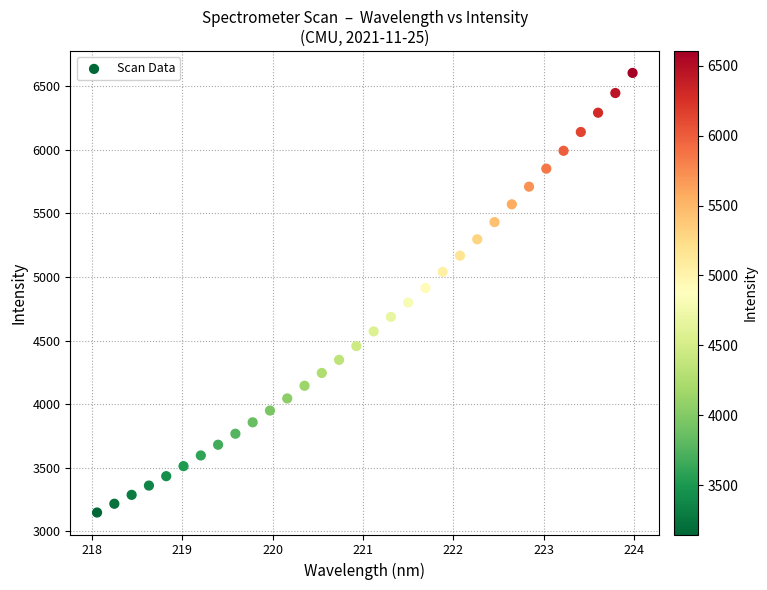

What is the range of X values (max minus min)?

5.9